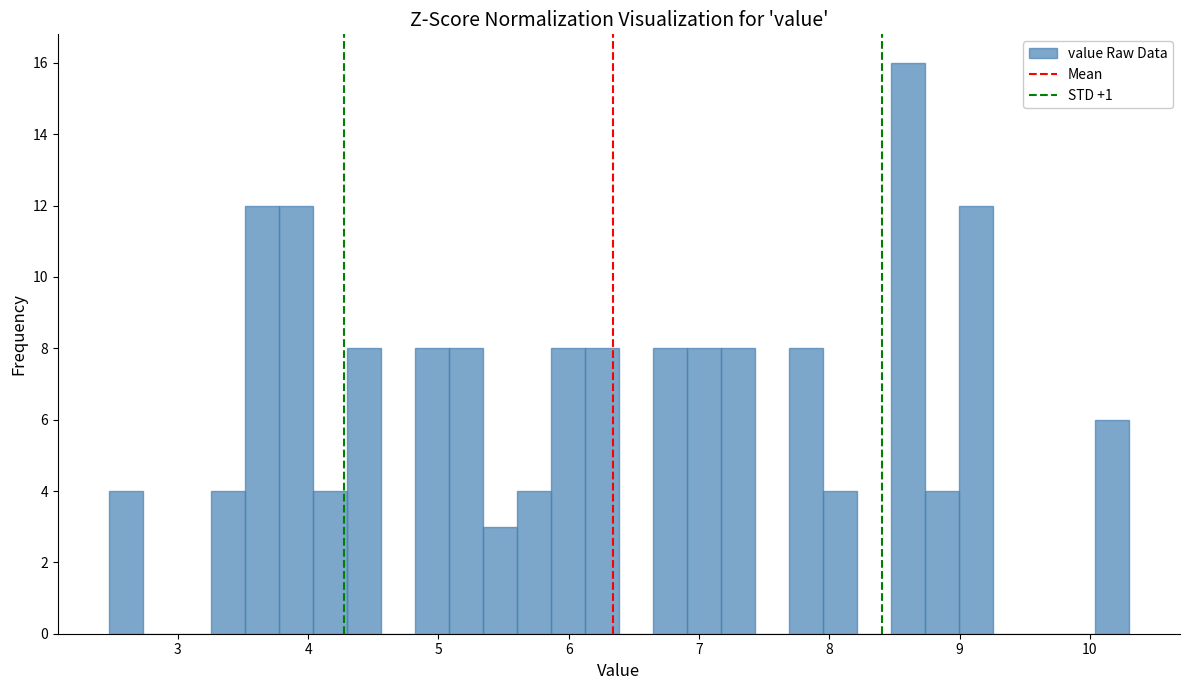

Around what value on the x-axis is the tallest bar? Give the approximate position of its centre, as read against the axis.

8.6